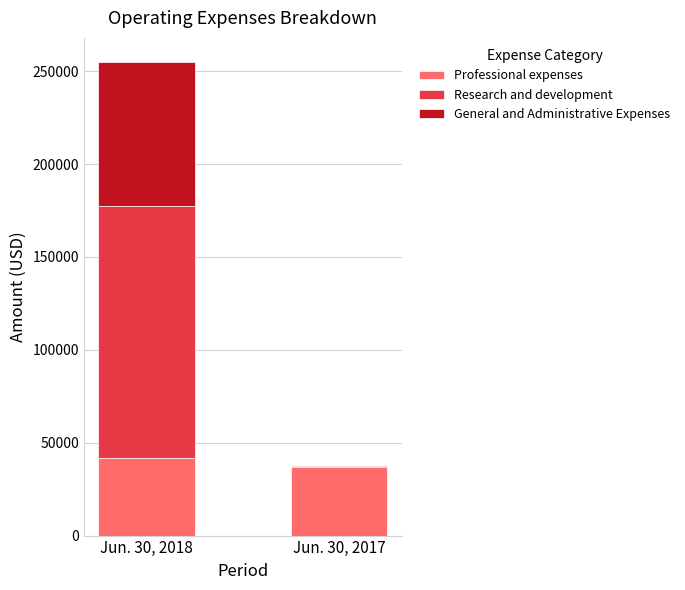

What is the highest value of the Professional expenses series?

41710